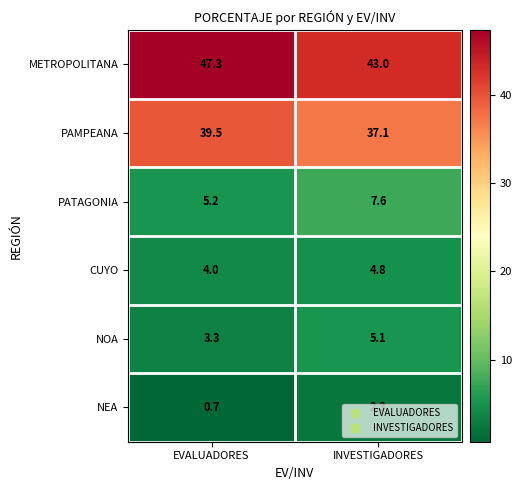

Which category has the lowest value in the CUYO series?

EVALUADORES